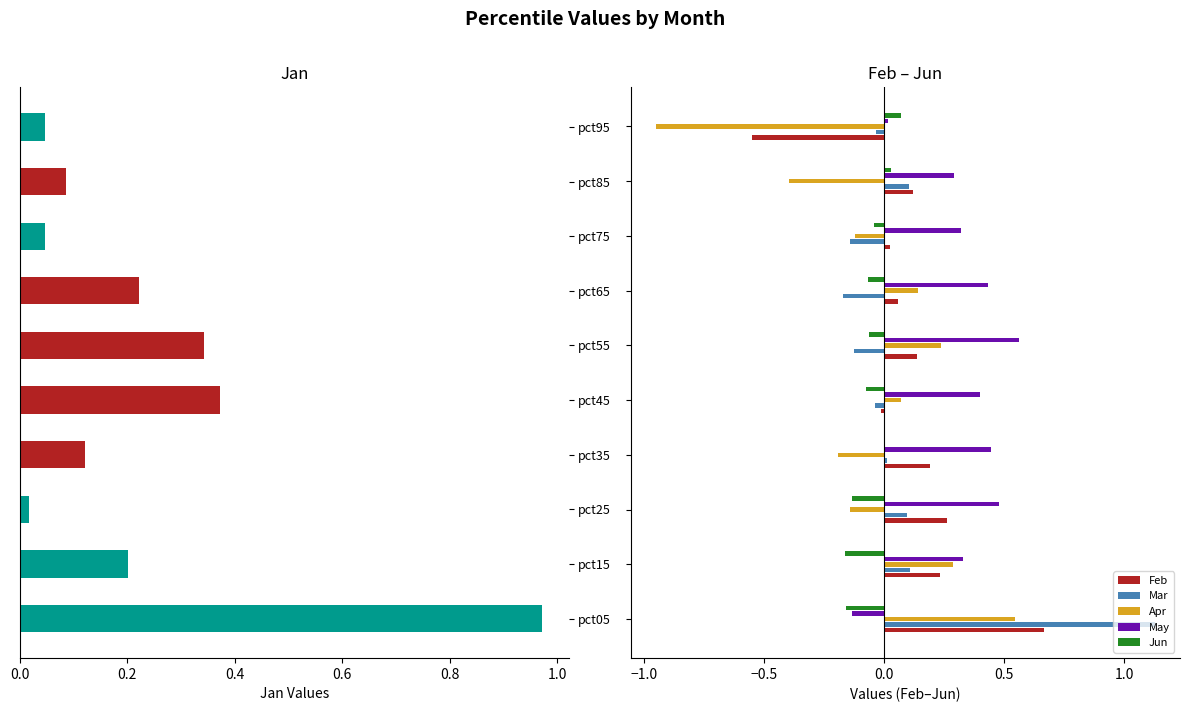

The Apr series shows -0.4 at 8. True or false?

True